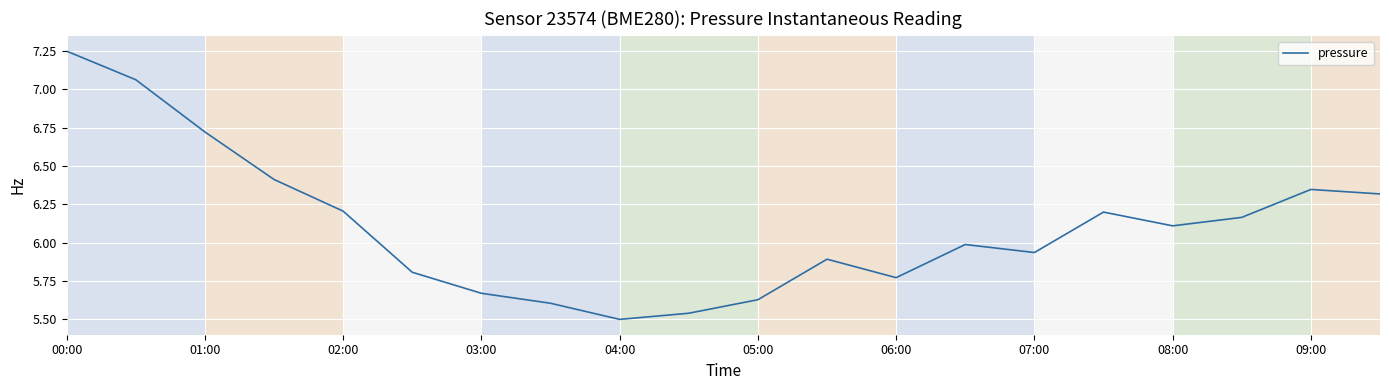

How many lines are shown in the chart?

1